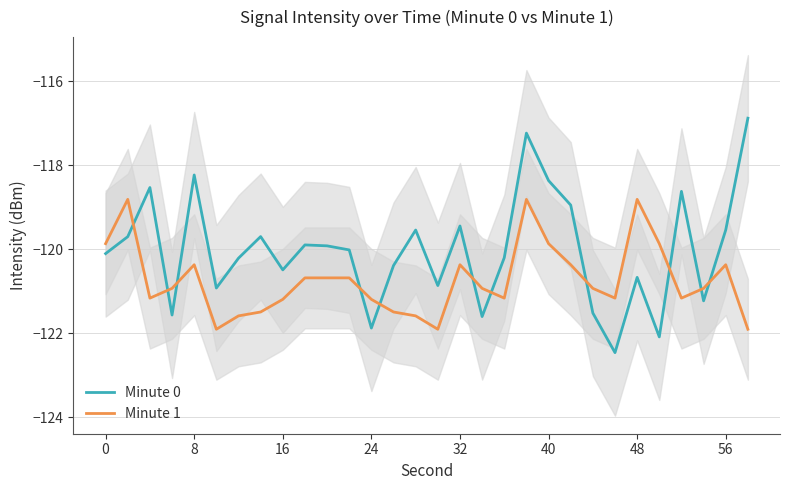

What is the average value of the Minute 0 series?

-120.0